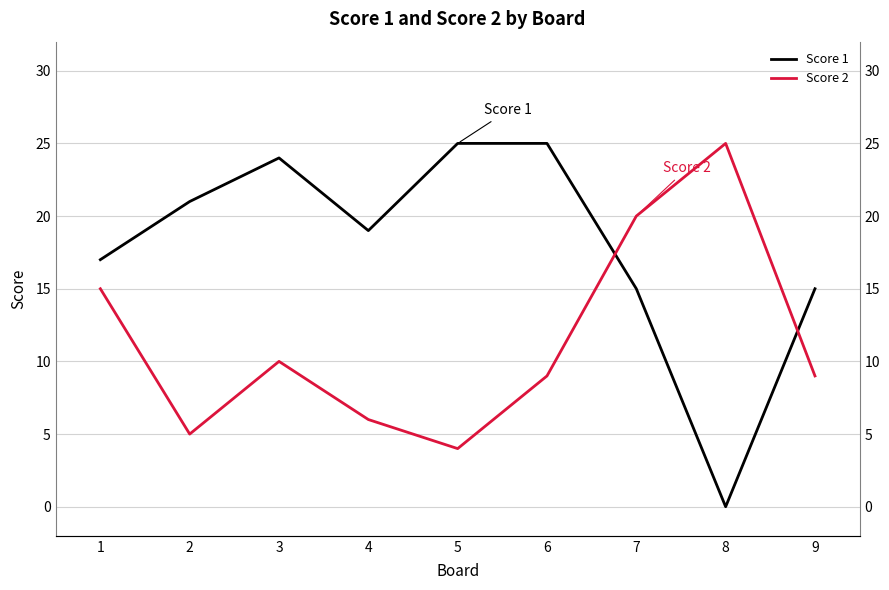

At which category is the sum across all series the highest?

7